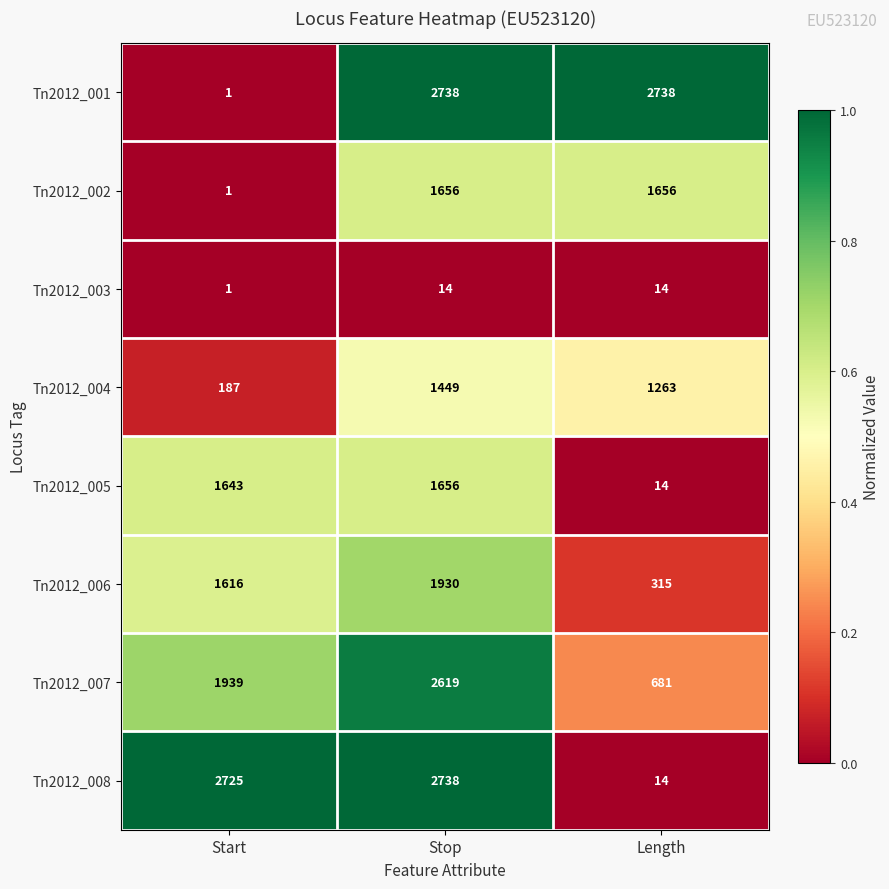

Reading left to right, what are all the values shown in this chart?

Tn2012_001: Start=1	Stop=2738	Length=2738
Tn2012_002: Start=1	Stop=1656	Length=1656
Tn2012_003: Start=1	Stop=14	Length=14
Tn2012_004: Start=187	Stop=1449	Length=1263
Tn2012_005: Start=1643	Stop=1656	Length=14
Tn2012_006: Start=1616	Stop=1930	Length=315
Tn2012_007: Start=1939	Stop=2619	Length=681
Tn2012_008: Start=2725	Stop=2738	Length=14